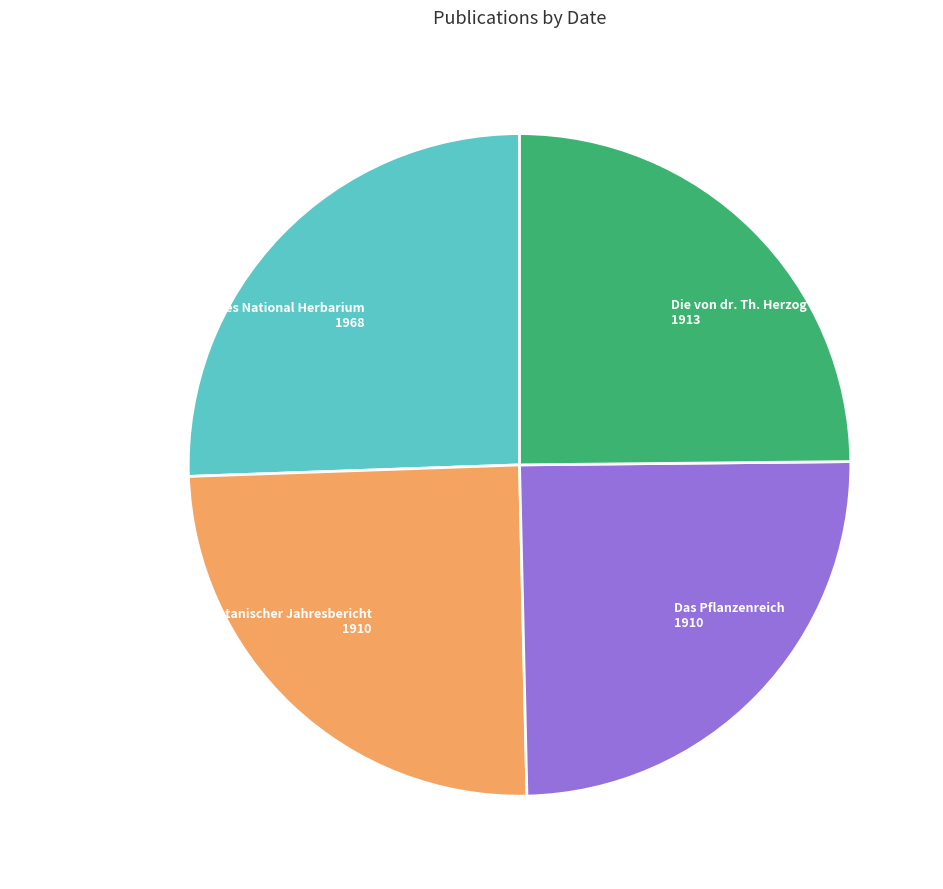

What is the largest slice in the pie chart?

Contributions from the United States National Herbarium